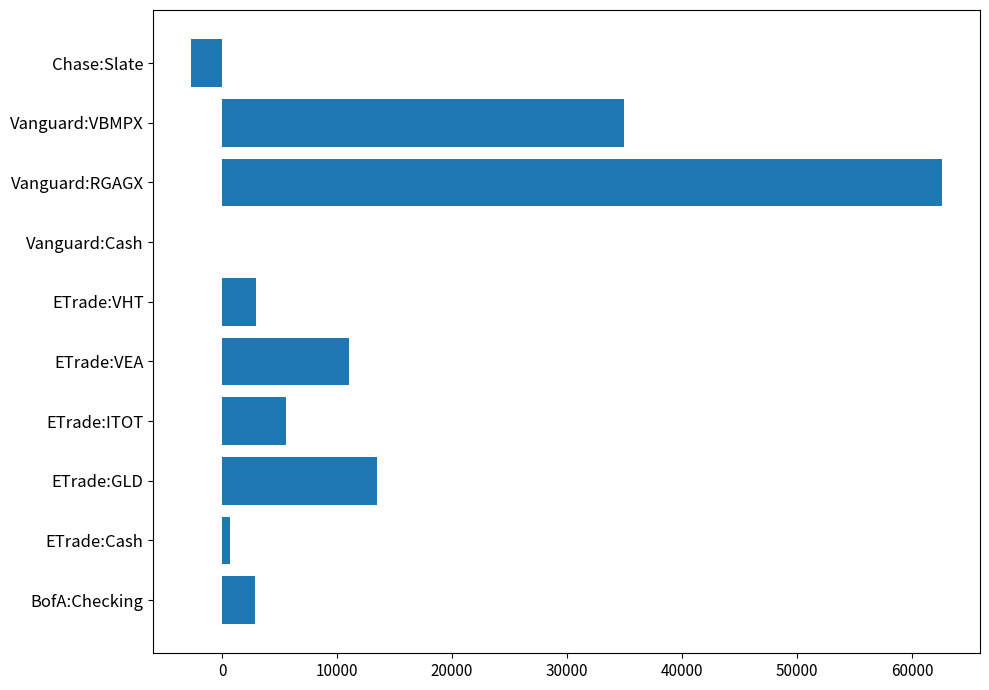

How many data points does each series have?

10